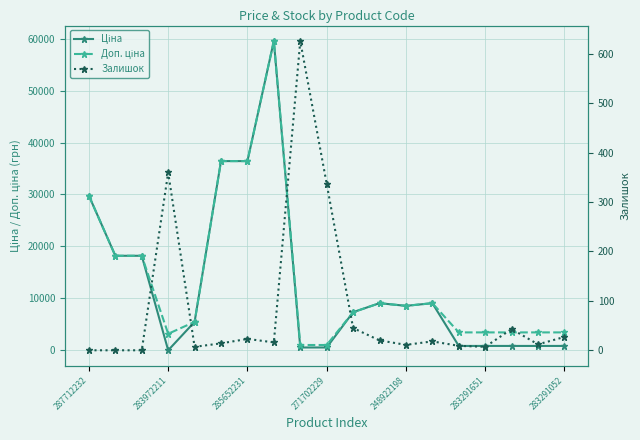

Is it true that Залишок equals 41.0 at 285652231?

False